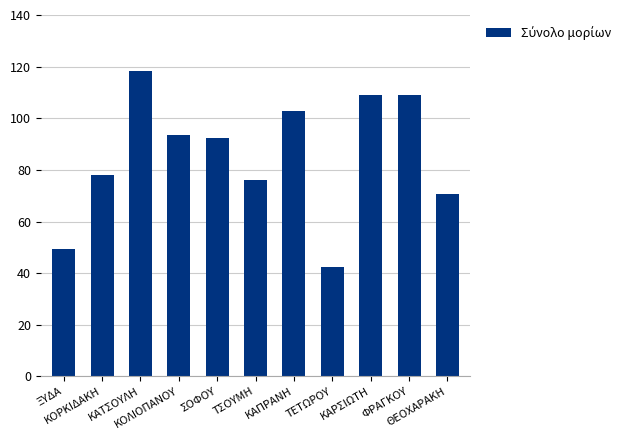

The chart shows a value of 42.3 at ΤΕΤΩΡΟΥ. True or false?

True